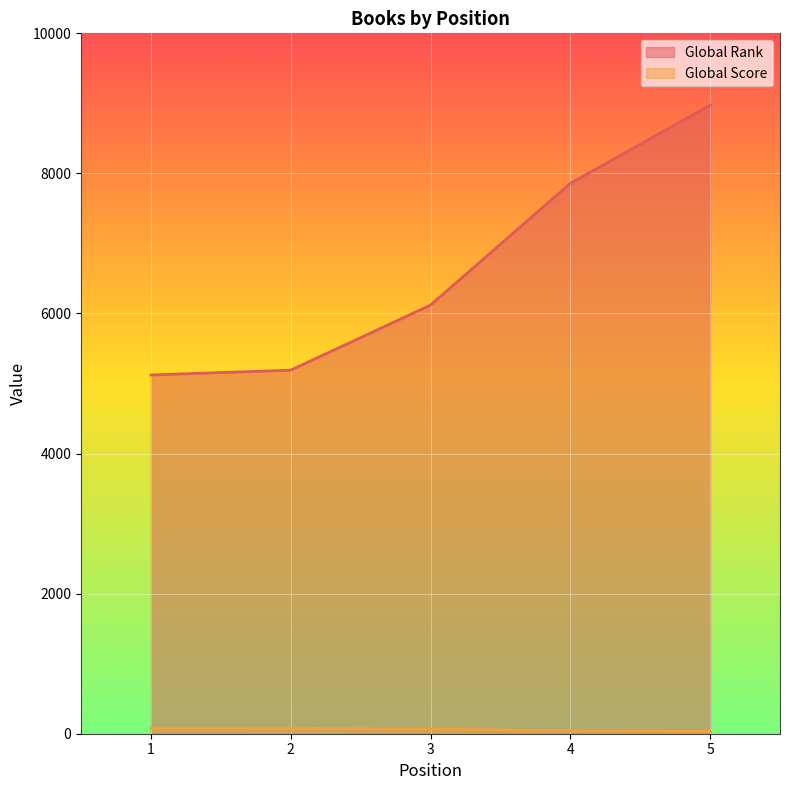

Which series has the largest total across all categories?

Global Rank